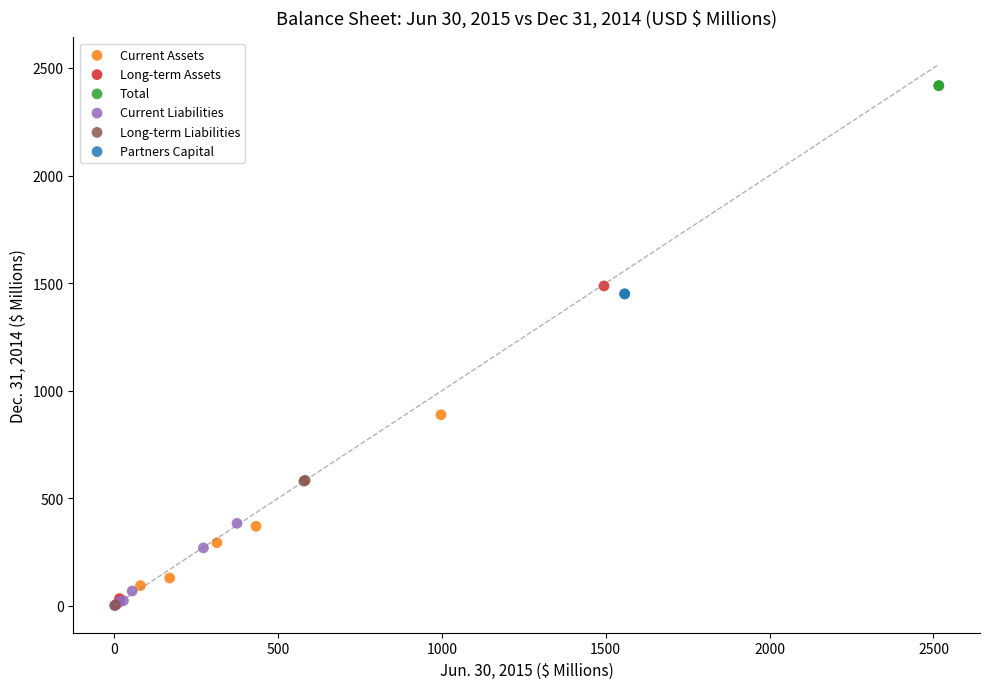

What are all the series names shown in the legend?

Current Assets, Long-term Assets, Total, Current Liabilities, Long-term Liabilities, Partners Capital